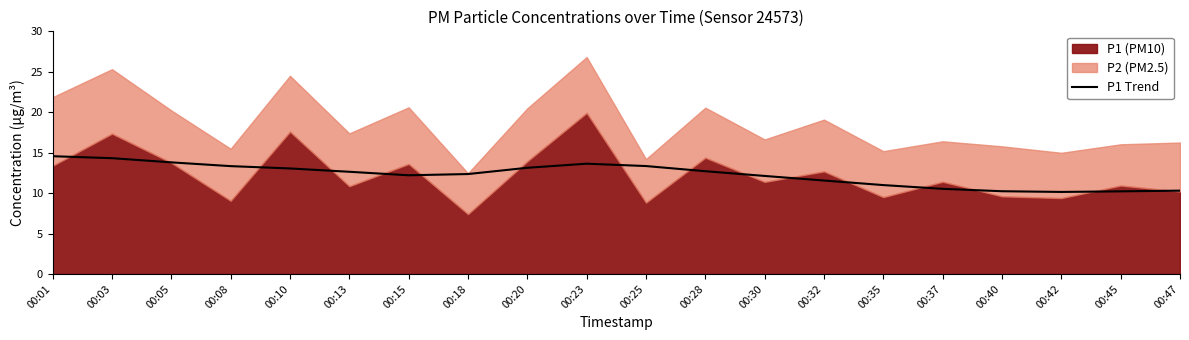

Is it true that the value at 00:20 is 3.7?

False